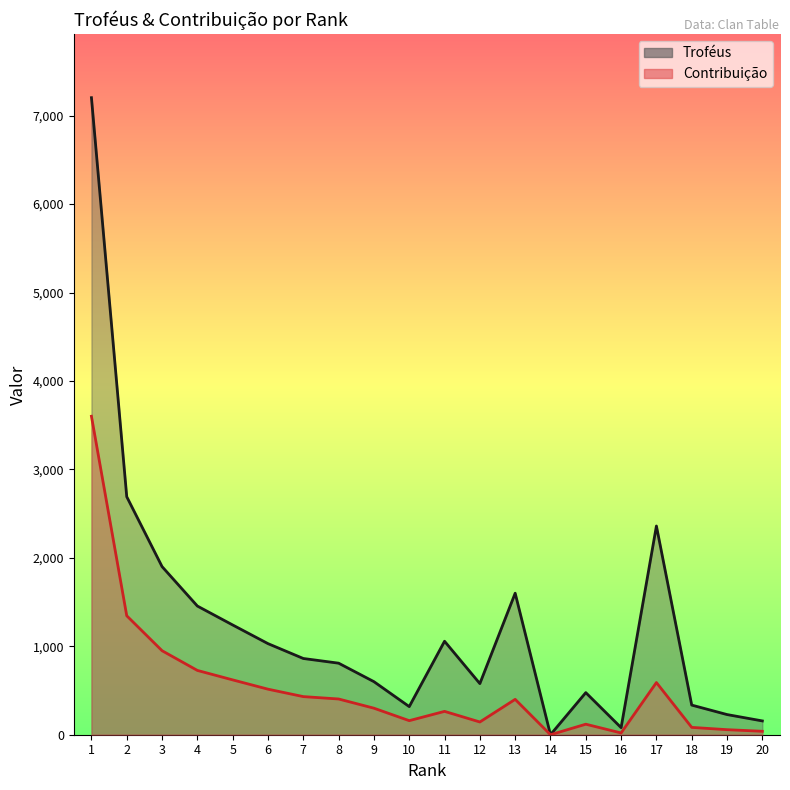

Where does the Troféus series first go above 862?

1